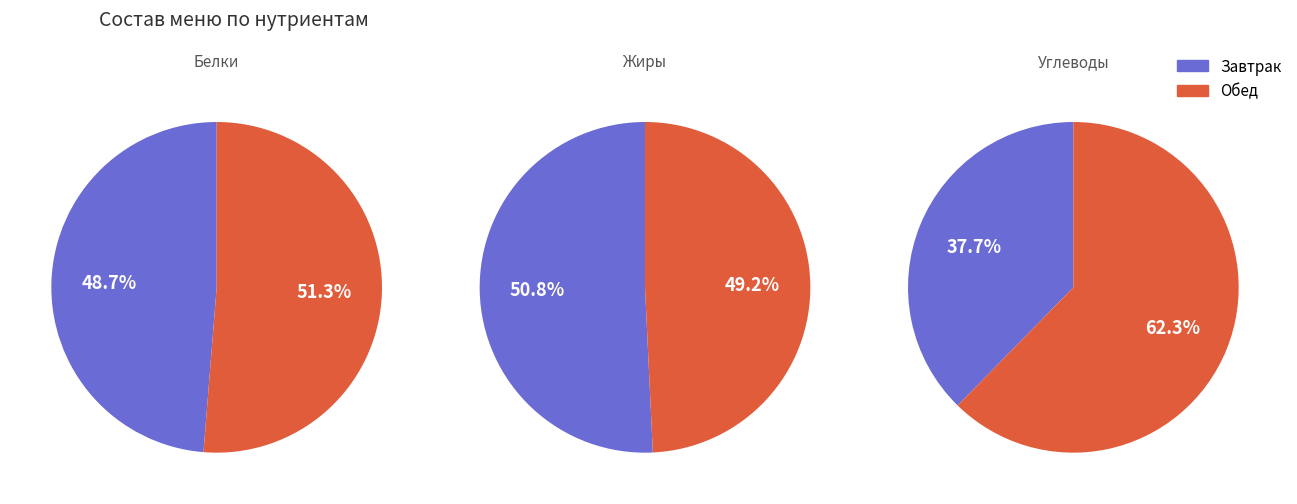

True or false: Огурец свежий accounts for 11% of the total.

False